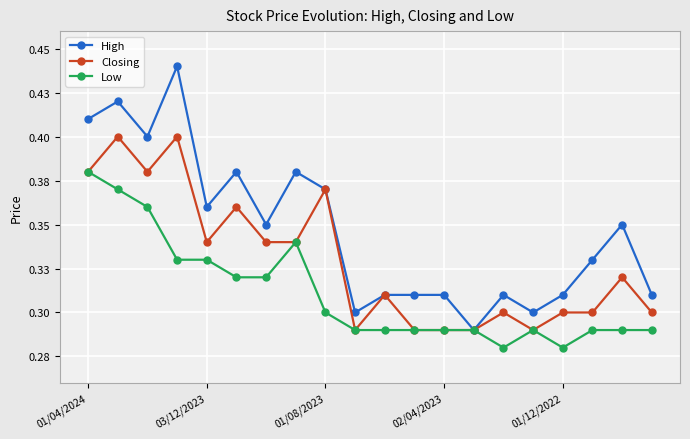

What are all the series names shown in the legend?

High, Closing, Low